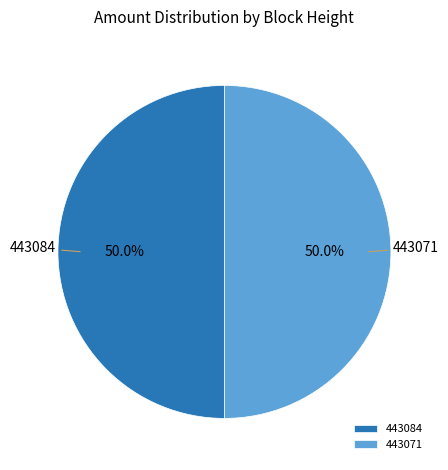

What is the ratio of the value at 443084 to the value at 443071?

1.0